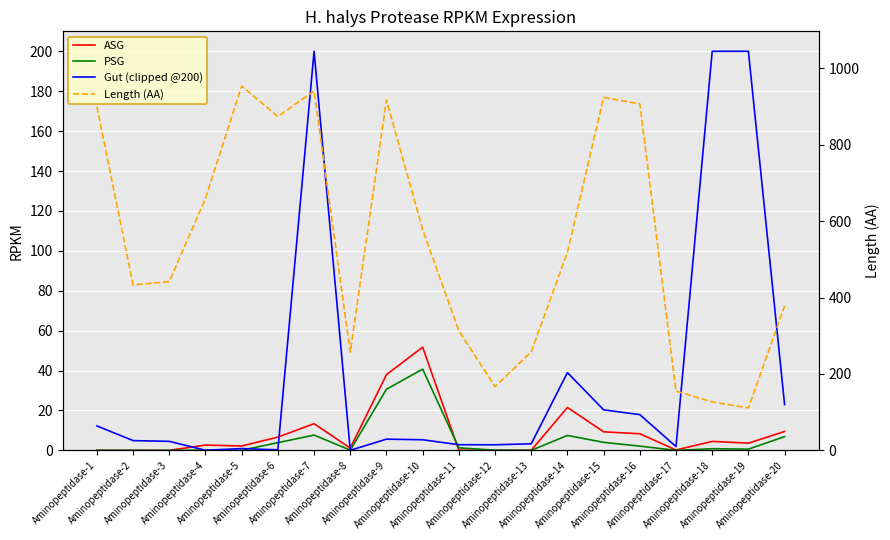

What is the sum of the Length (AA) values at Aminopeptidase-6 and Aminopeptidase-17?

1029.0